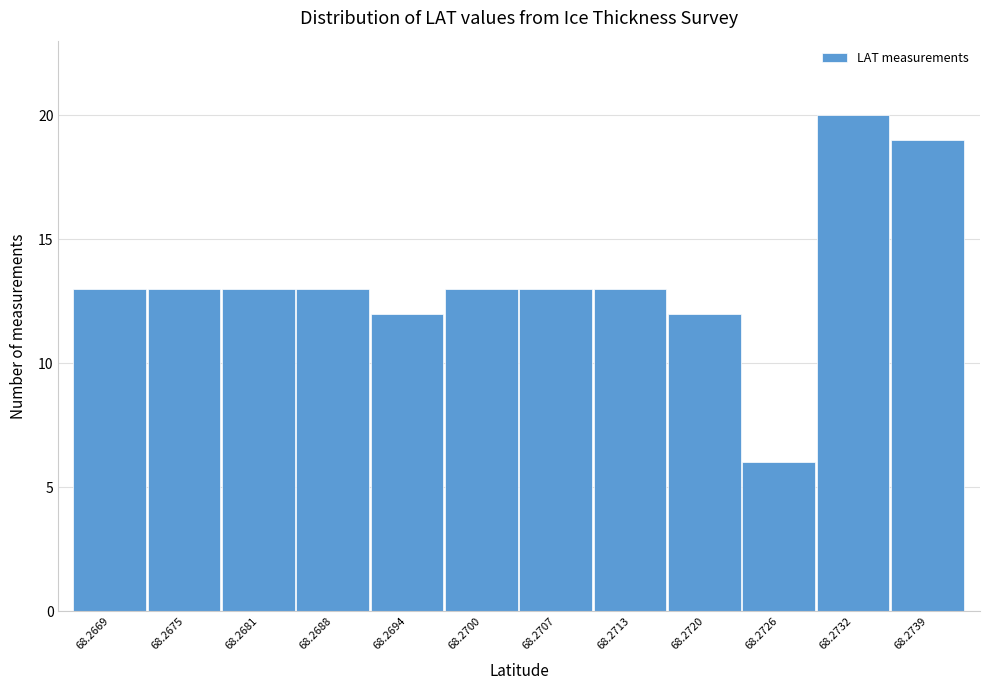

Reading left to right, transcribe all the data shown in this chart.

68.2669=13	68.2675=13	68.2681=13	68.2688=13	68.2694=12	68.2700=13	68.2707=13	68.2713=13	68.2720=12	68.2726=6	68.2732=20	68.2739=19